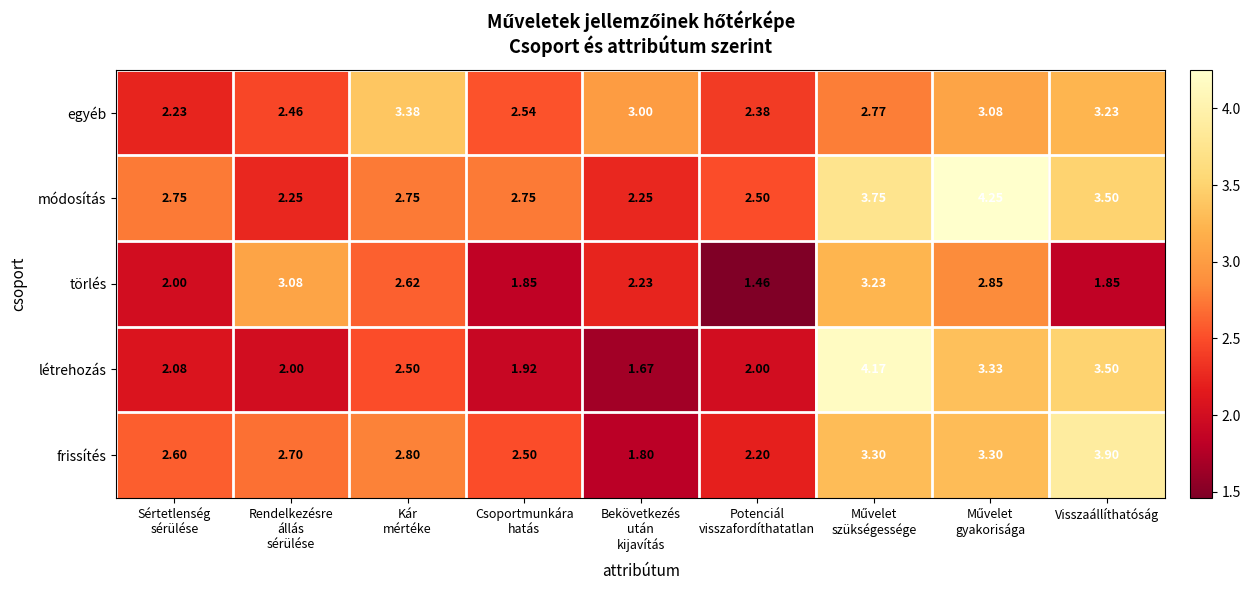

List the series in order of their peak value, lowest first.

törlés, egyéb, frissítés, létrehozás, módosítás